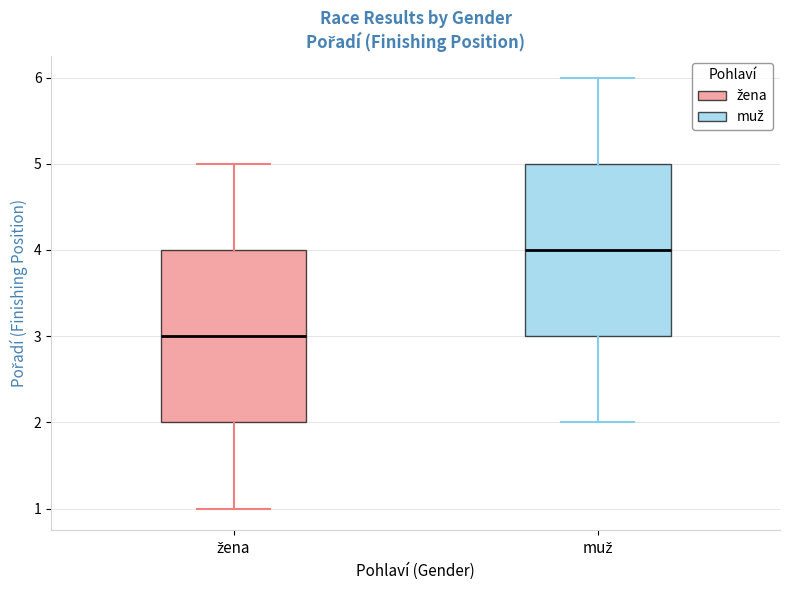

Reading left to right, read every box against the y-axis: the position of its median line, the range the box covers, and the ends of its whiskers. The values are not printed on the chart, so give them approximately, as read against the axis.

žena: median 3, box 2 to 4, whiskers 1 to 5
muž: median 4, box 3 to 5, whiskers 2 to 6